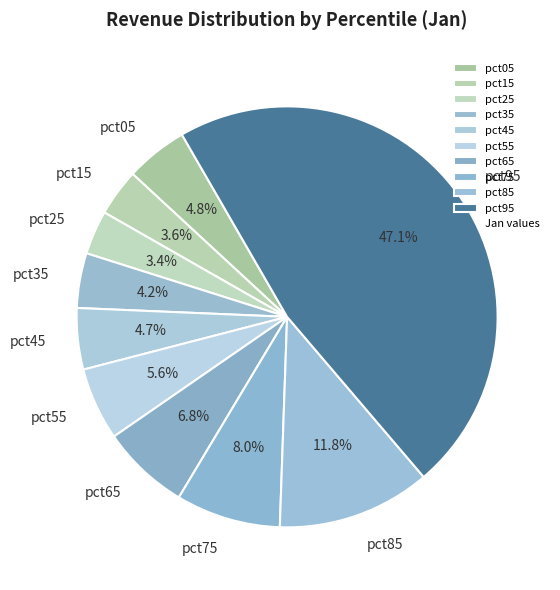

To the nearest percent, what portion does pct75 represent?

8%